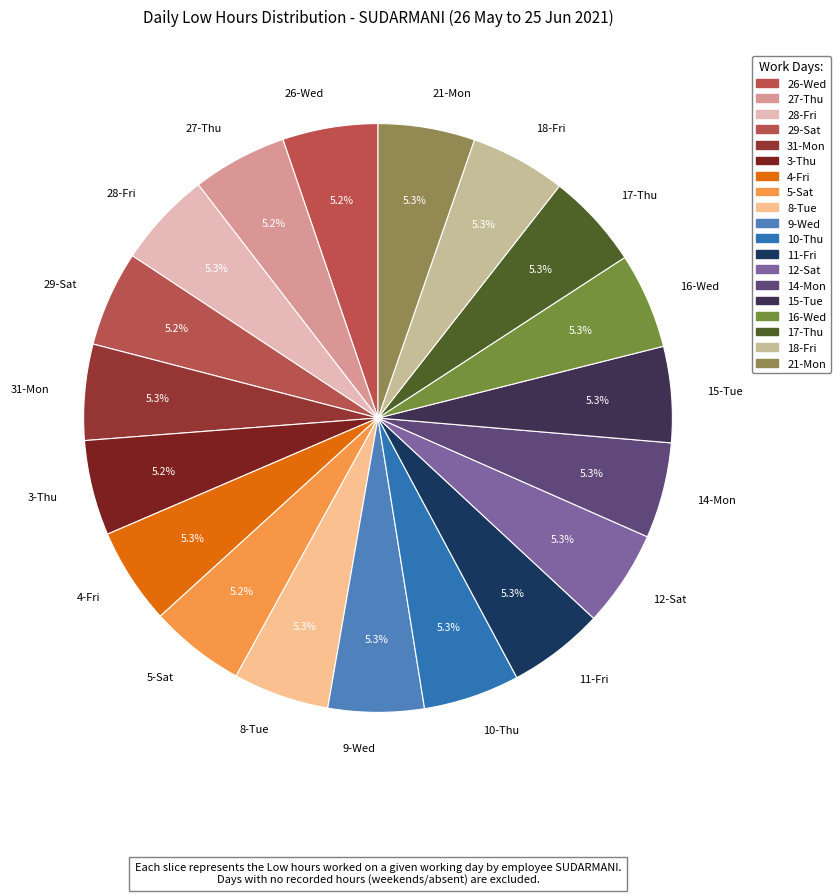

How many slices are in this pie chart?

19